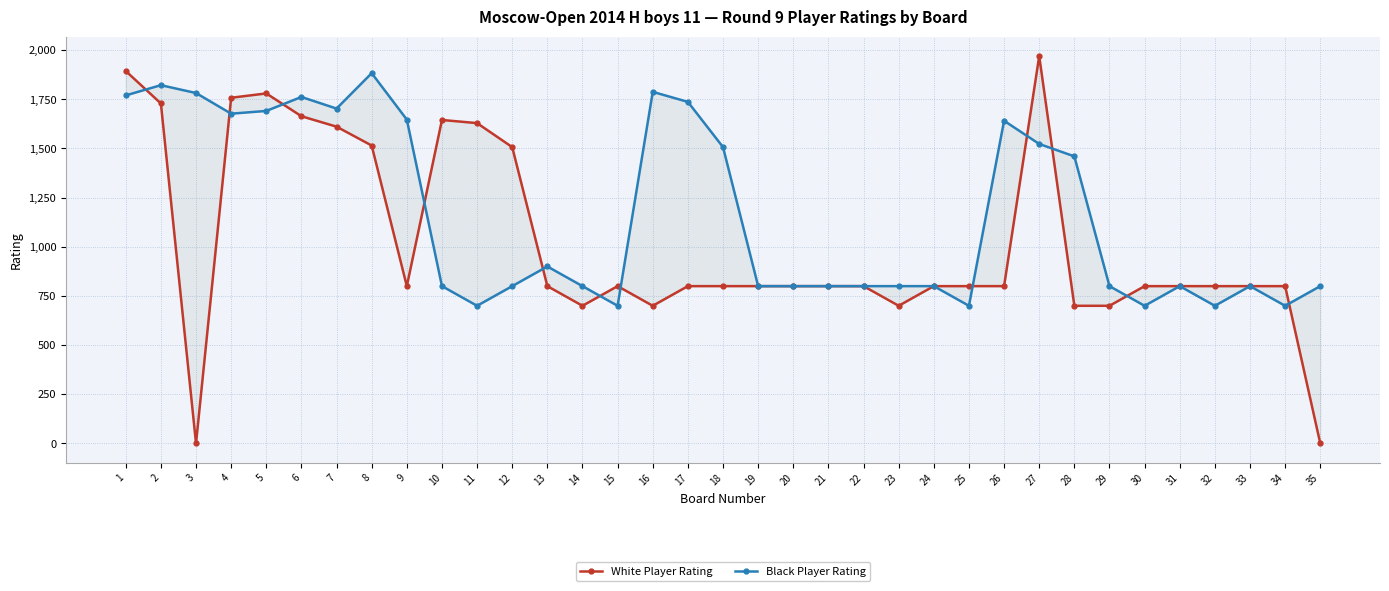

Reading left to right, extract all data points from this chart.

White Player Rating: 1894	1729	0	1758	1780	1664	1611	1515	800	1645	1629	1507	800	700	800	700	800	800	800	800	800	800	700	800	800	800	1970	700	700	800	800	800	800	800	0
Black Player Rating: 1770	1822	1782	1677	1691	1762	1703	1883	1647	800	700	800	900	800	700	1788	1737	1507	800	800	800	800	800	800	700	1641	1523	1460	800	700	800	700	800	700	800